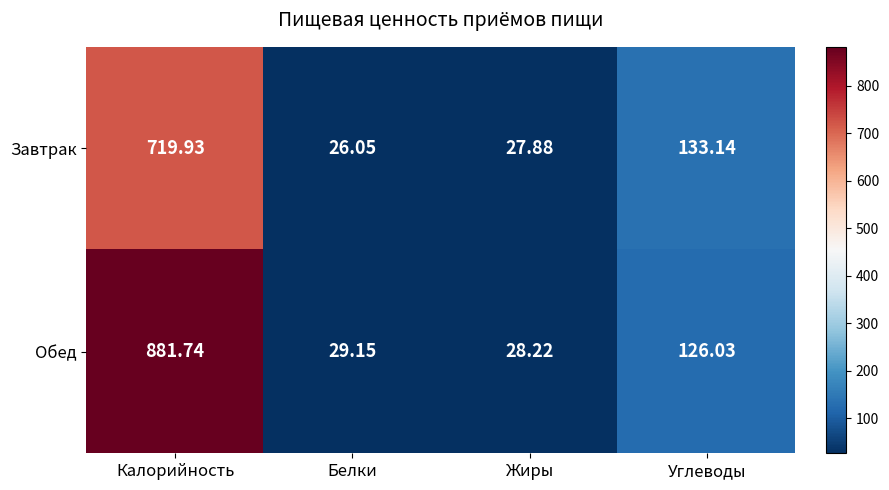

Which label corresponds to the smallest value in the chart?

Белки